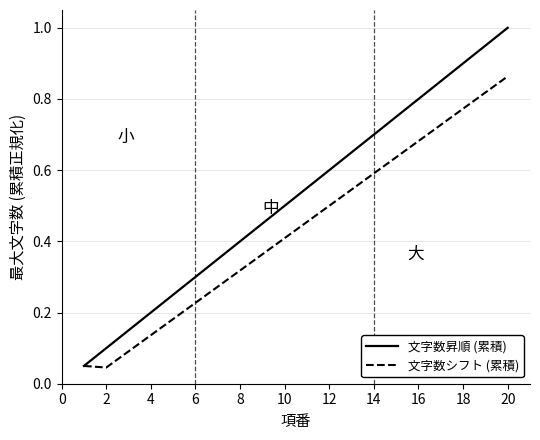

Rank the series by their maximum value, from highest to lowest.

文字数昇順 (累積), 文字数シフト (累積)